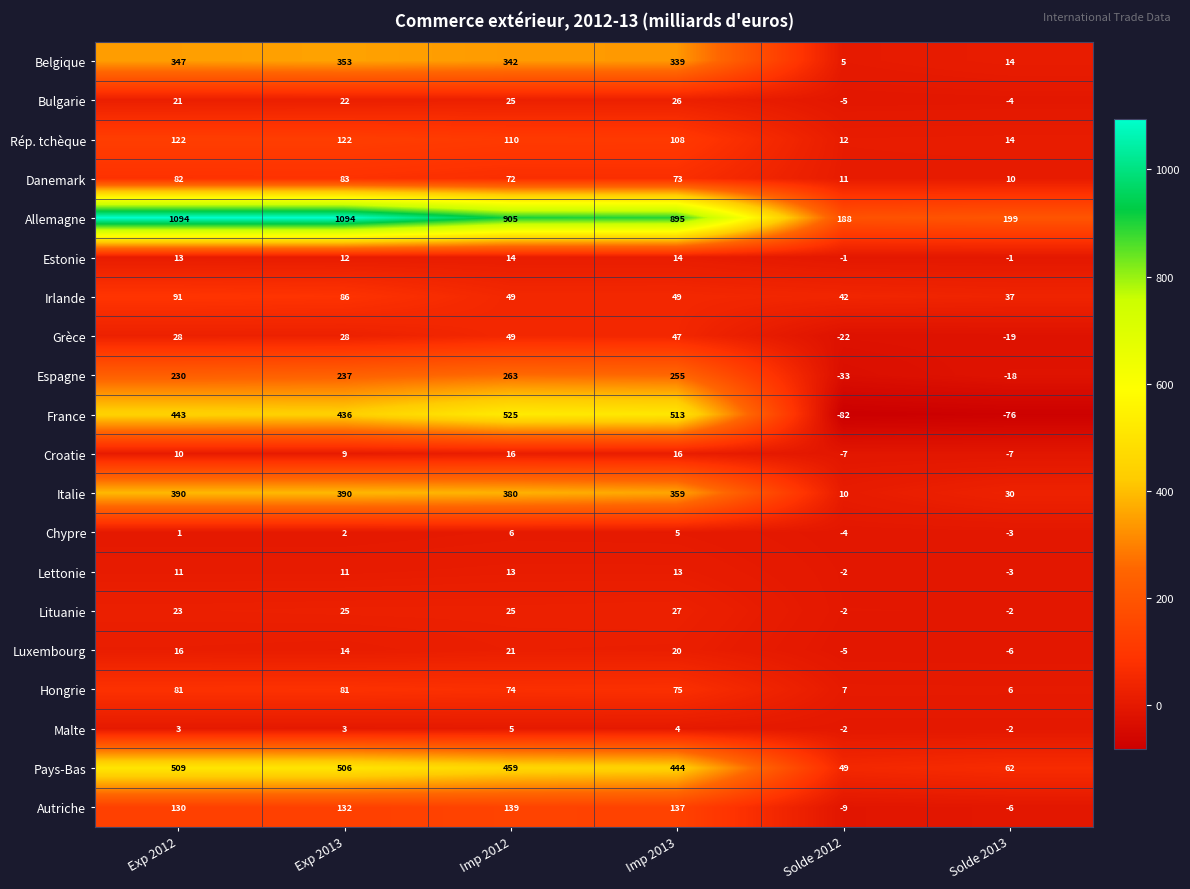

What is the average value of the Irlande series?

59